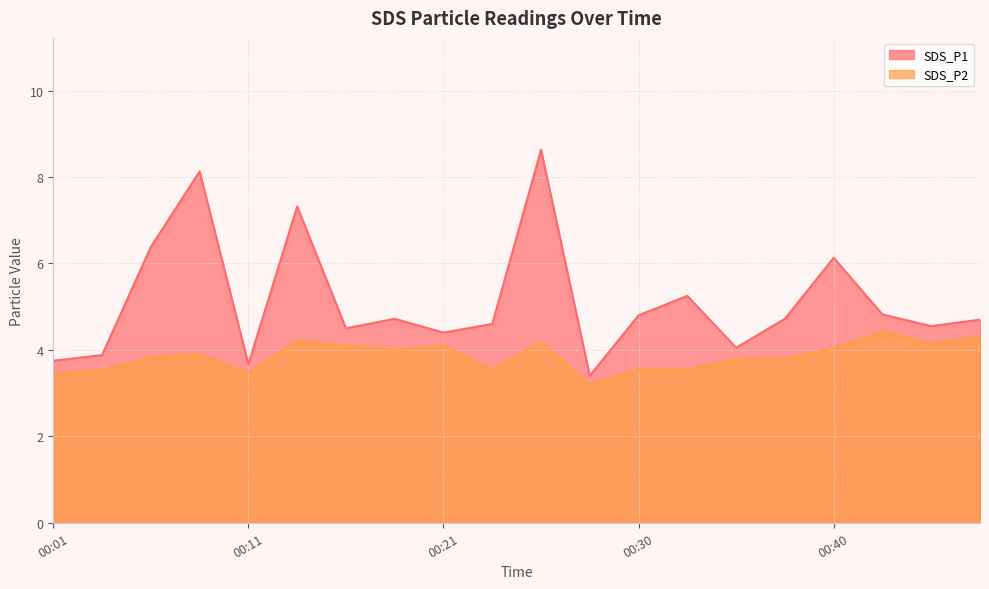

Does the chart have visible grid lines?

Yes